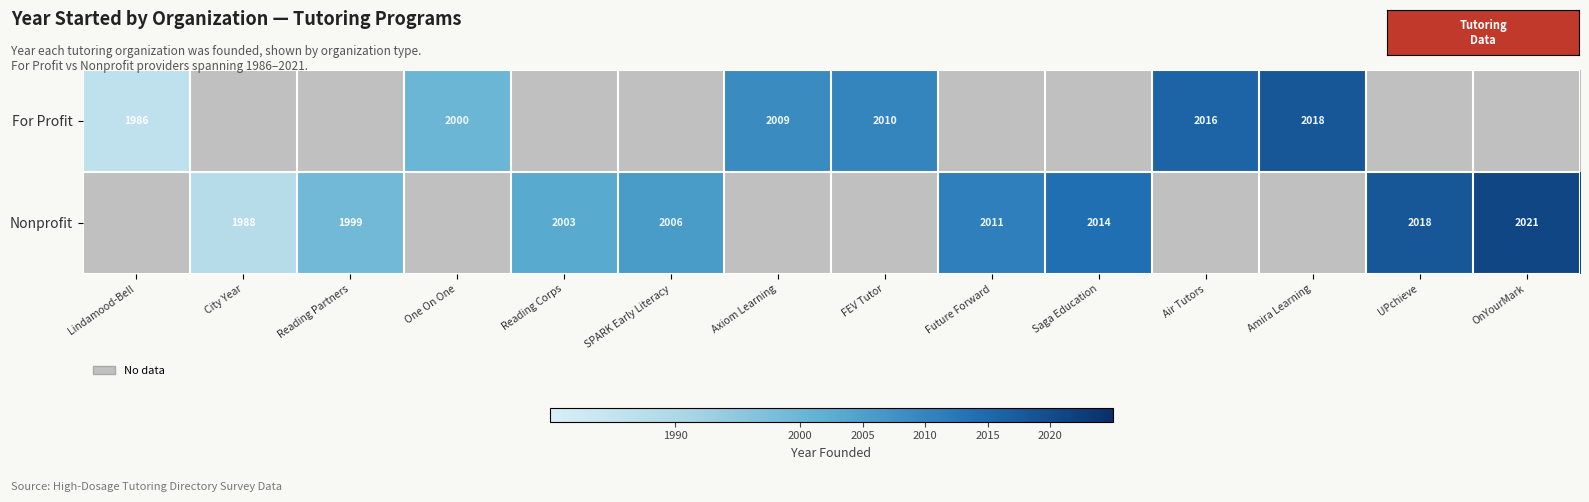

Is it true that Nonprofit equals 1988 at City Year?

True